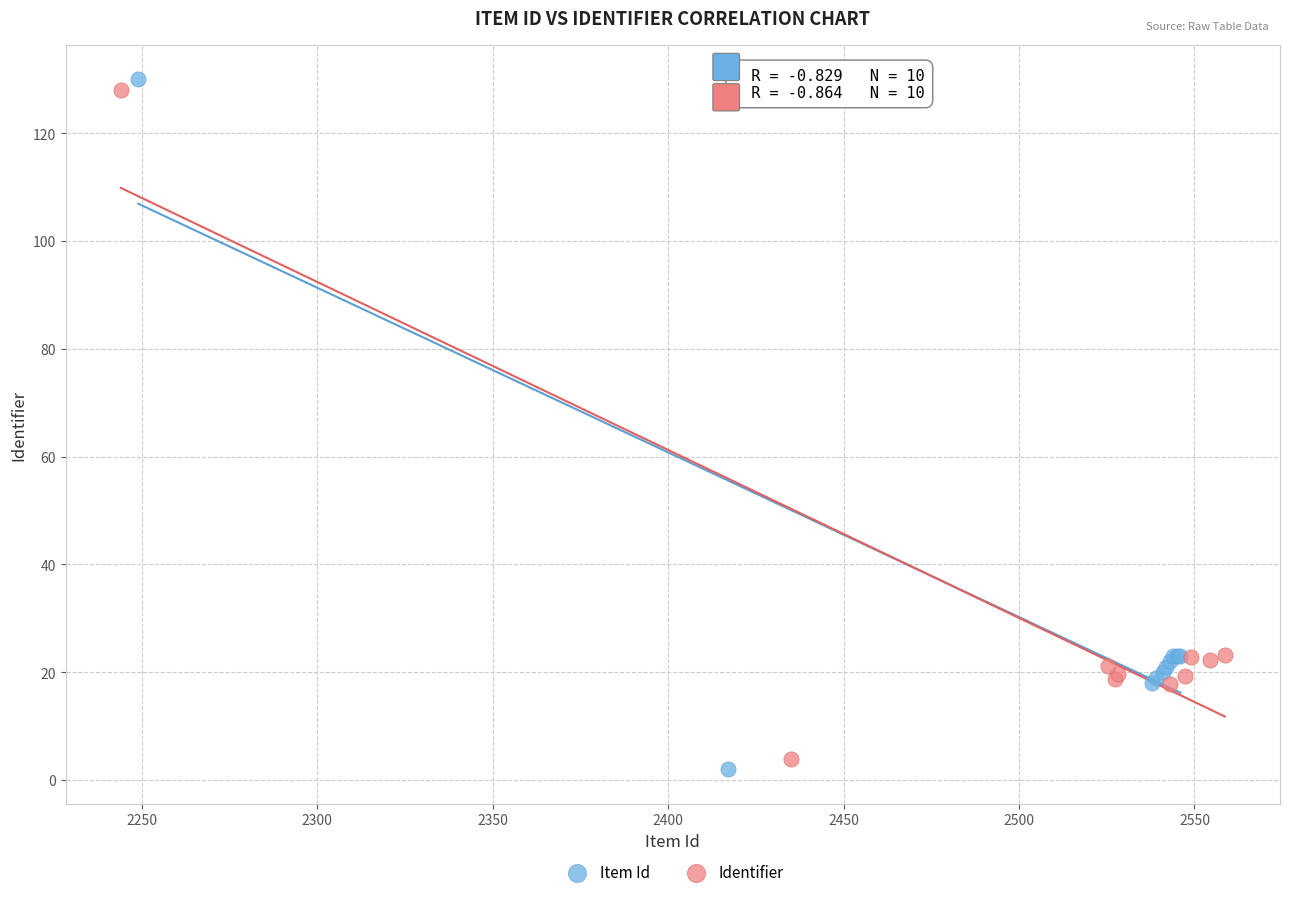

Which series reaches the maximum Y coordinate?

Item Id